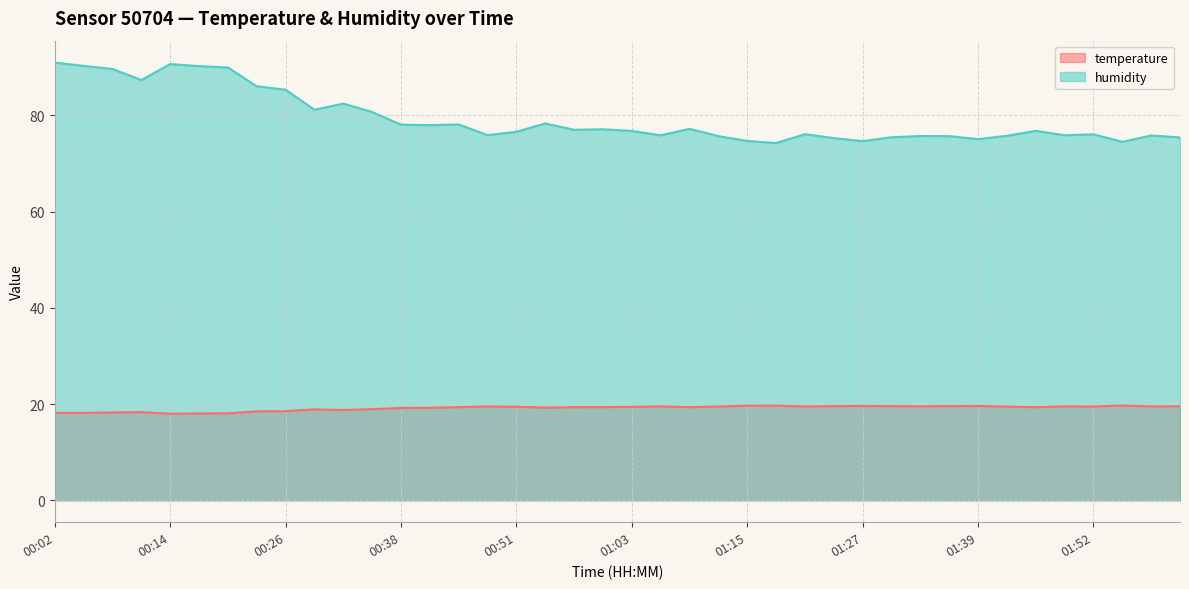

What is the total value across all series at 01:03?

96.2